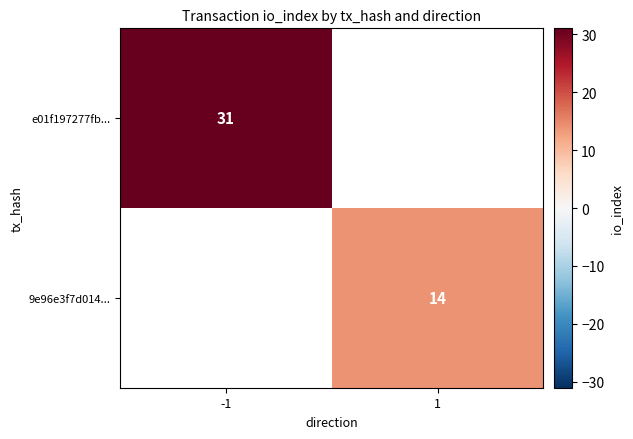

Is the value of e01f197277fb... at -1 greater than the value of 9e96e3f7d014... at 1?

Yes